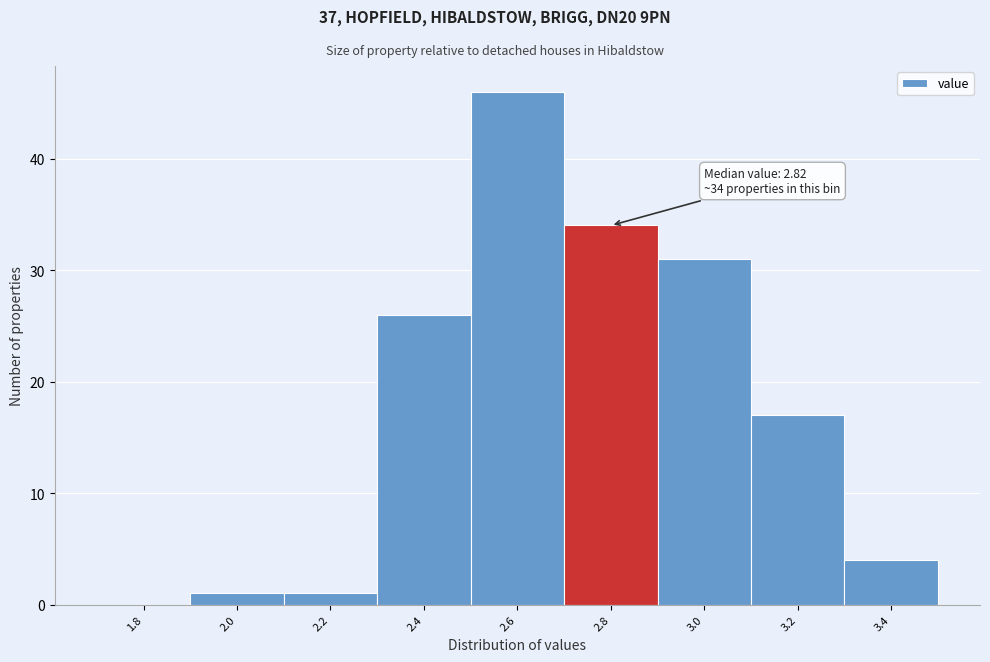

Reading left to right, extract all data points from this chart.

1.8=0	2.0=1	2.2=1	2.4=26	2.6=46	2.8=34	3.0=31	3.2=17	3.4=4